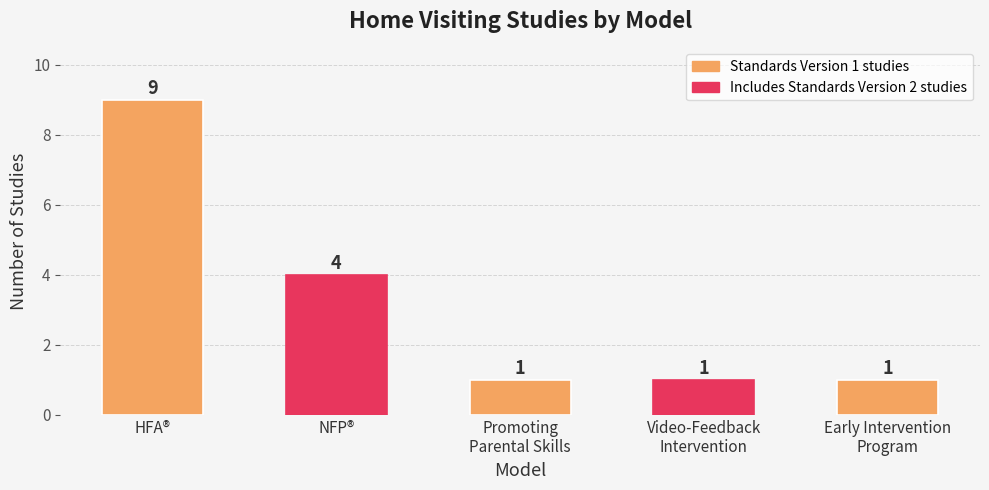

Is it true that the value at NFP® is 6?

False